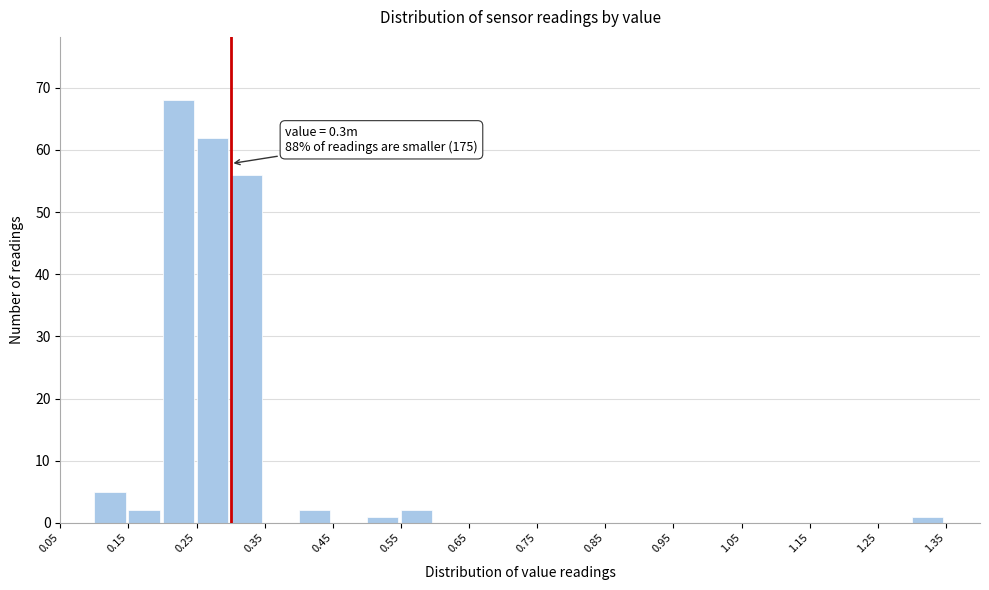

Which range on the x-axis has the tallest bar?

0.20 to 0.25